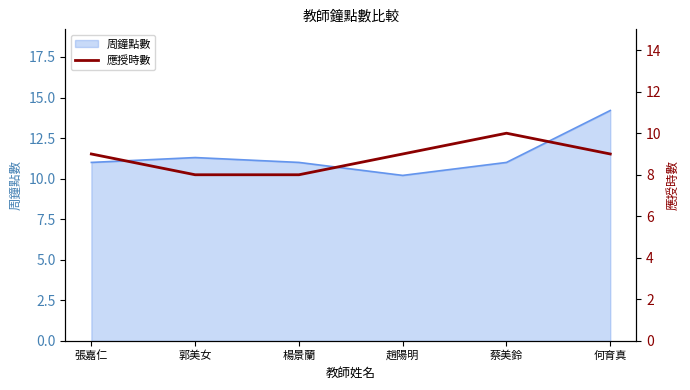

Read the 周鐘點數 value at 張嘉仁.

11.0